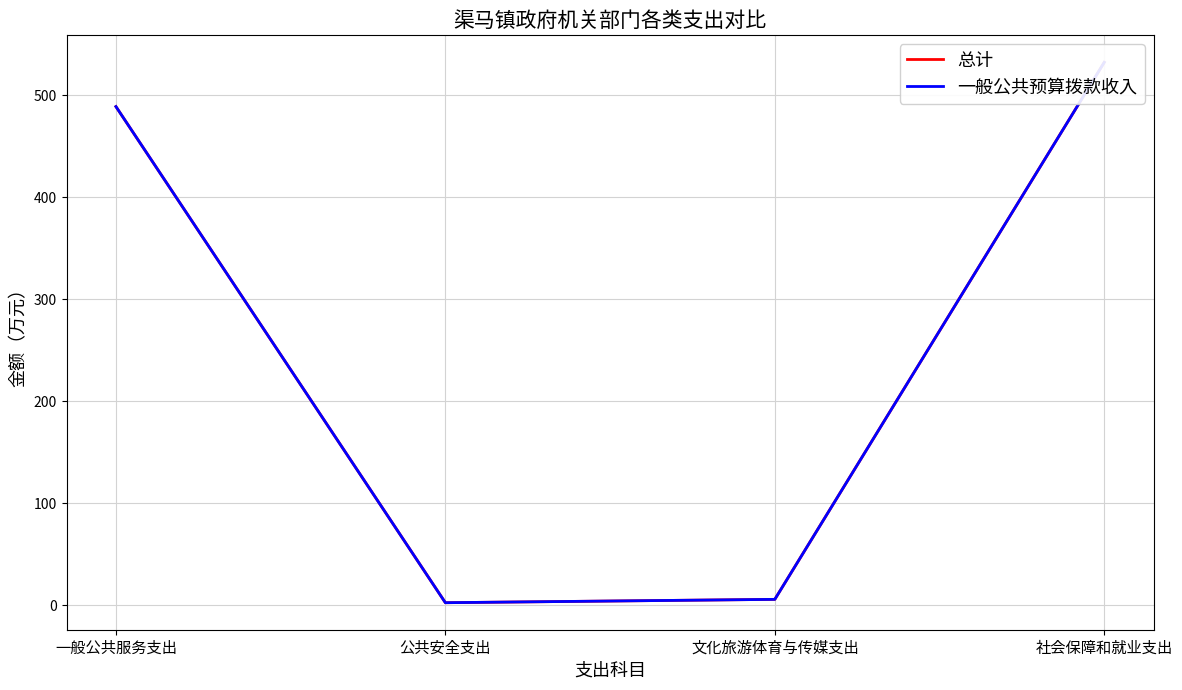

Which series has the largest total across all categories?

总计